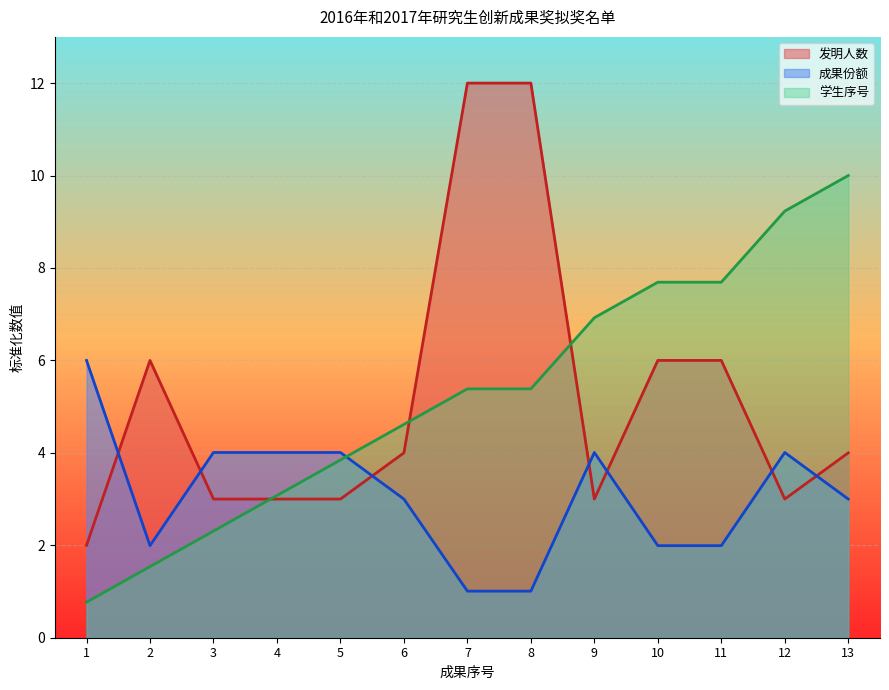

How many intersections are there between 发明人数 and 成果份额?

7